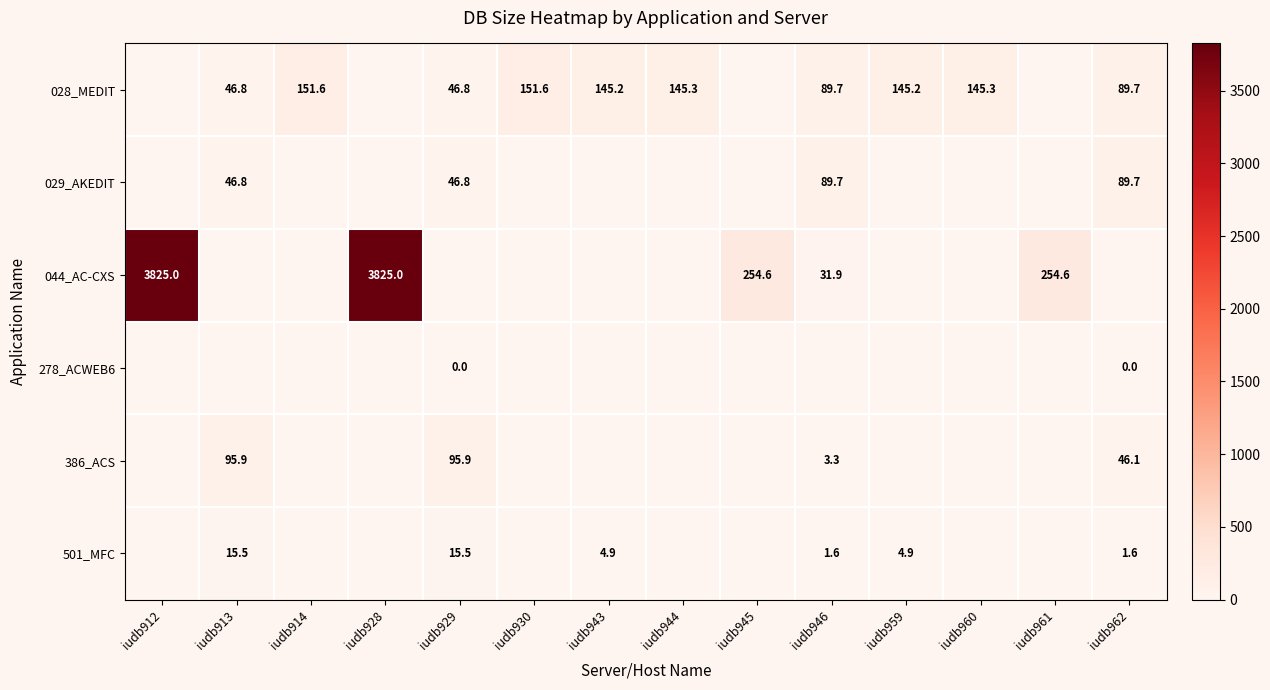

At how many categories does at least one series exceed 1200?

2